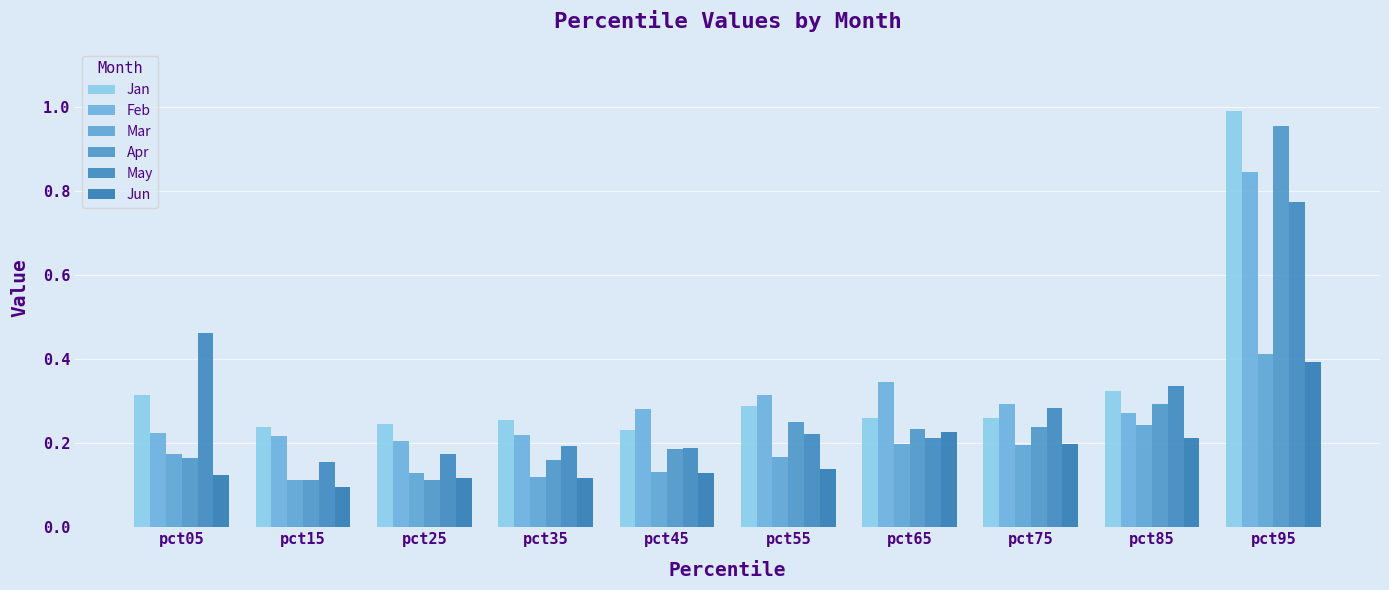

Is it true that Mar equals 0.2 at pct45?

False